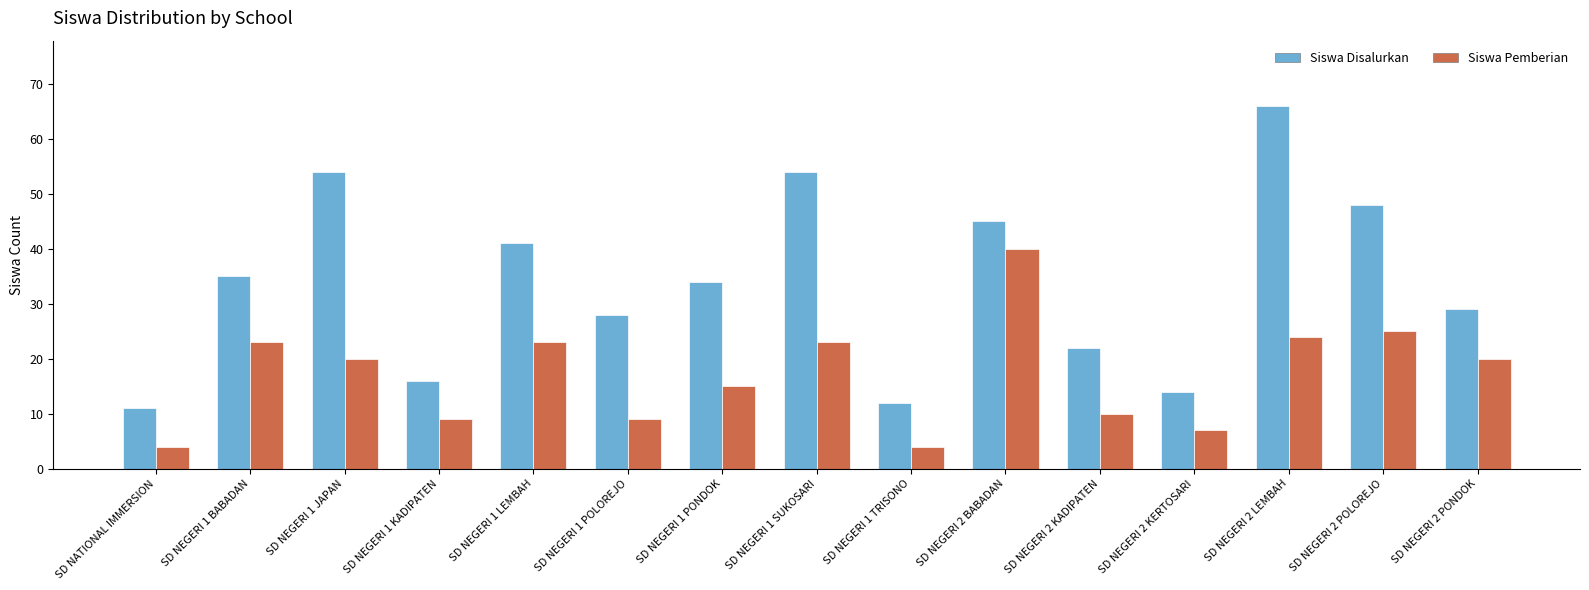

What is the difference between the Siswa Disalurkan values at SD NEGERI 2 LEMBAH and SD NATIONAL IMMERSION?

55